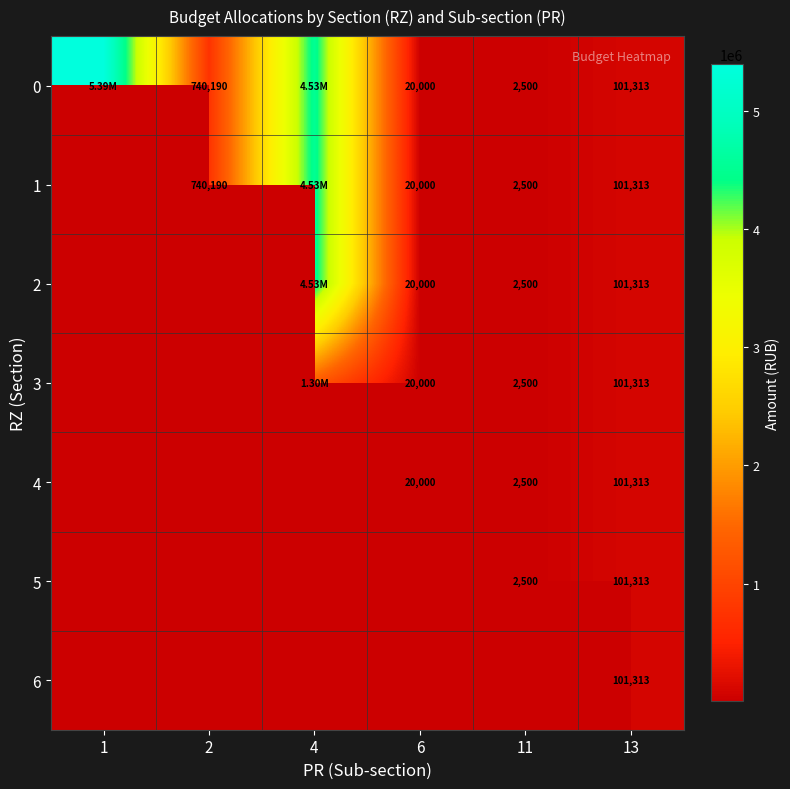

How many series are shown in this chart?

7